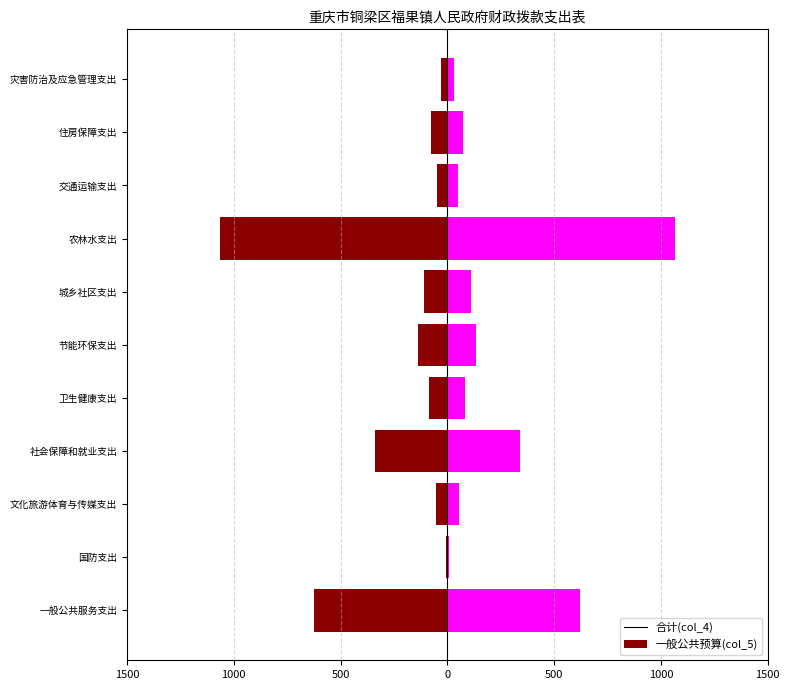

What is the sum of all col_4 values?

-2570.0